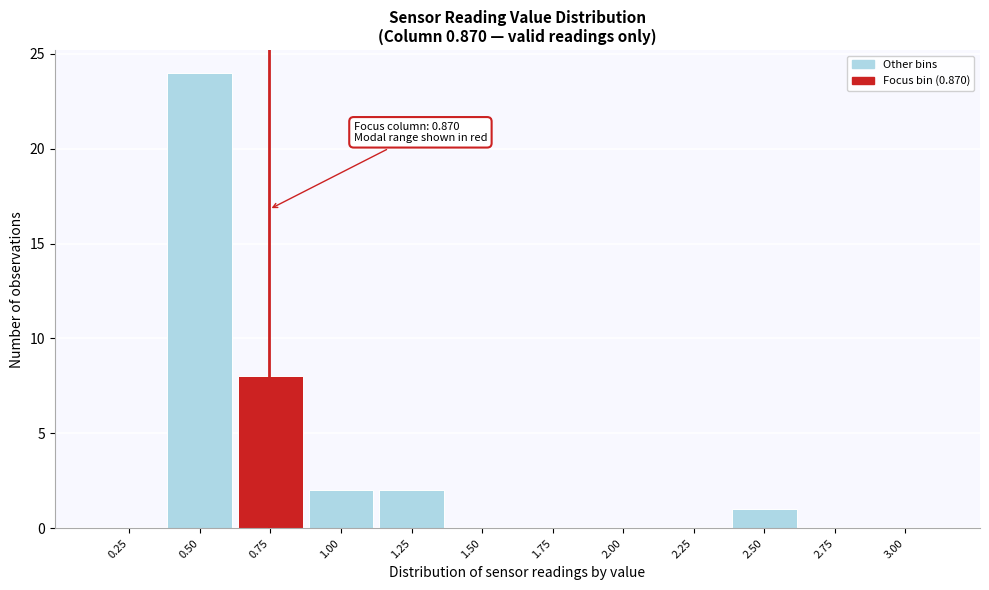

Reading left to right, list all the values displayed in this chart.

0.25=0	0.50=24	0.75=8	1.00=2	1.25=2	1.50=0	1.75=0	2.00=0	2.25=0	2.50=1	2.75=0	3.00=0